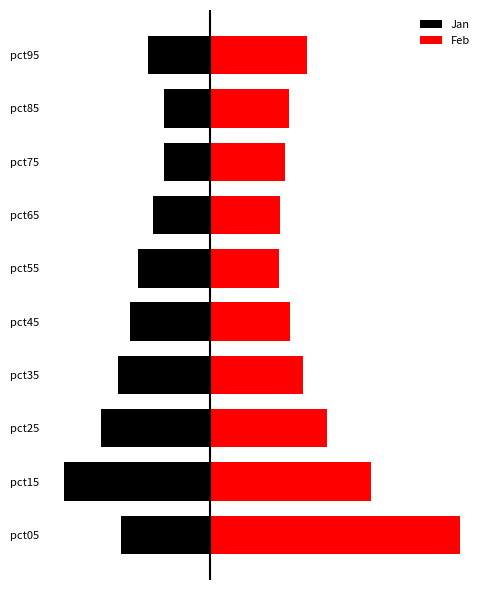

Is the value of Feb at pct75 greater than the value of Jan at pct55?

Yes